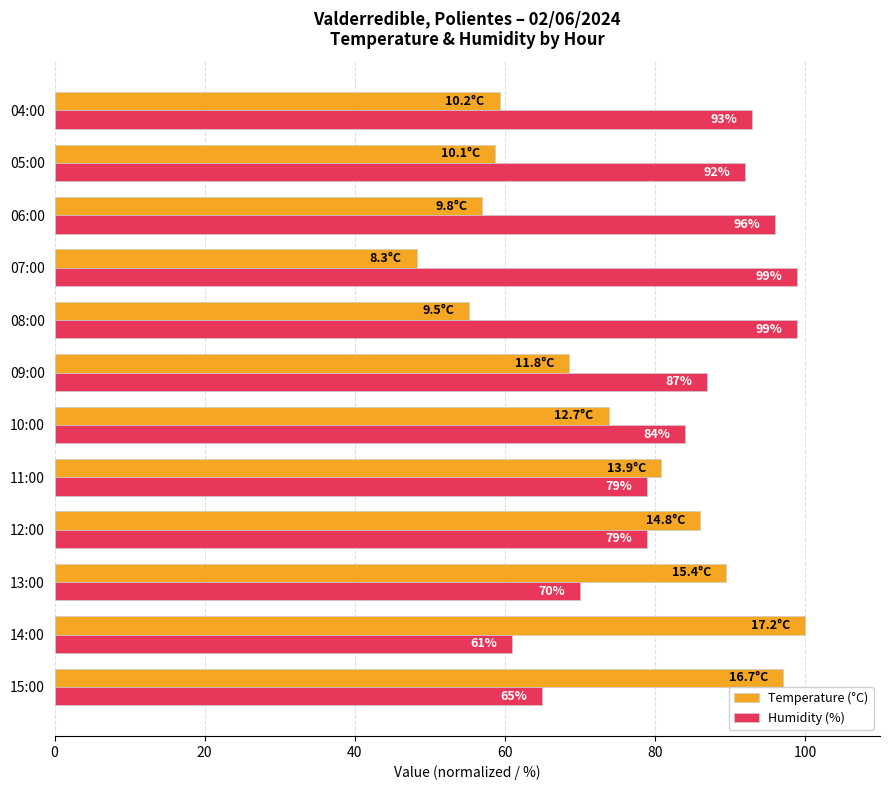

At how many categories does at least one series exceed 91?

7